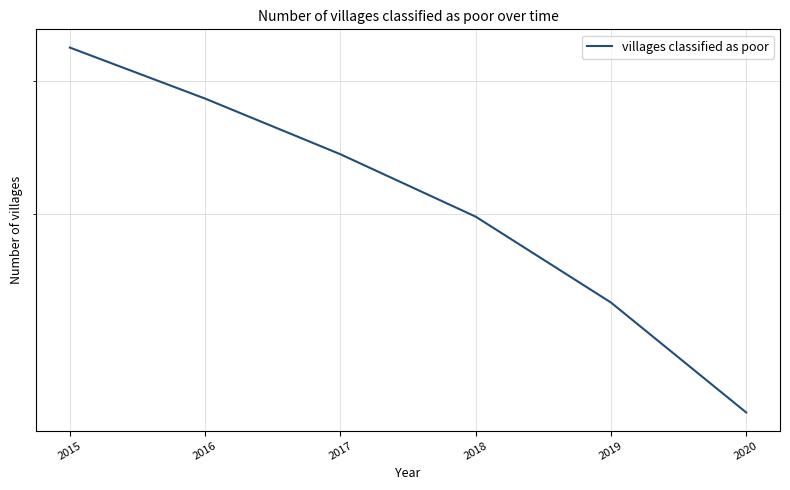

What is the change in value from 2018 to 2019?

-457